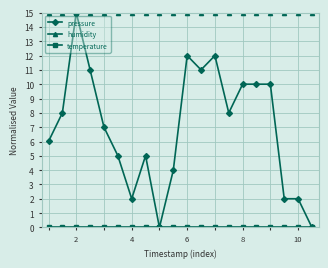

What is the maximum value shown in the chart?

15.0